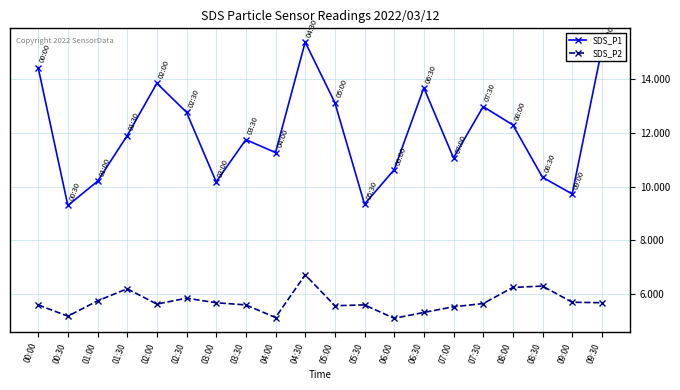

The SDS_P2 series shows 5.7 at 09:00. True or false?

True